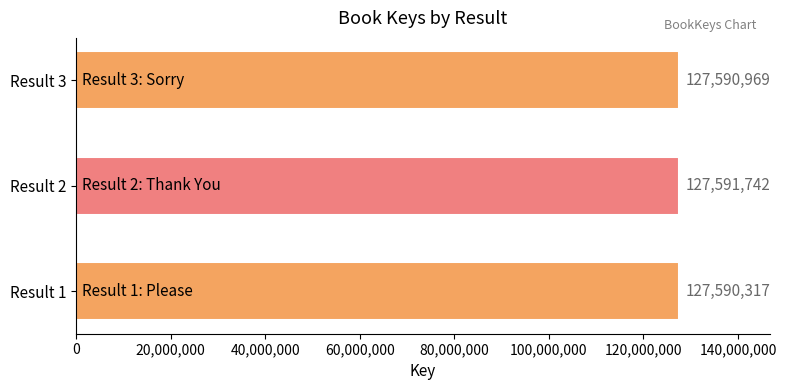

Rank the categories by value from highest to lowest.

Result 2, Result 3, Result 1